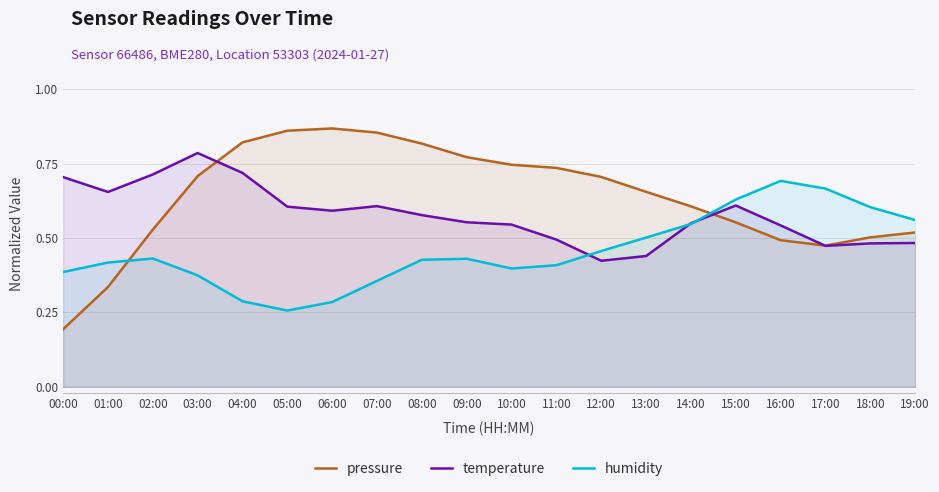

Which series ends up on top after the final intersection of humidity and pressure?

humidity